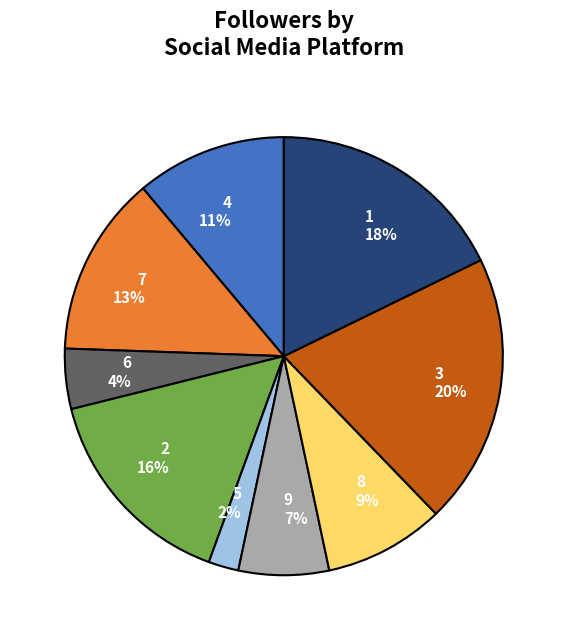

What percentage is the 6 4% slice, to the nearest percent?

4%